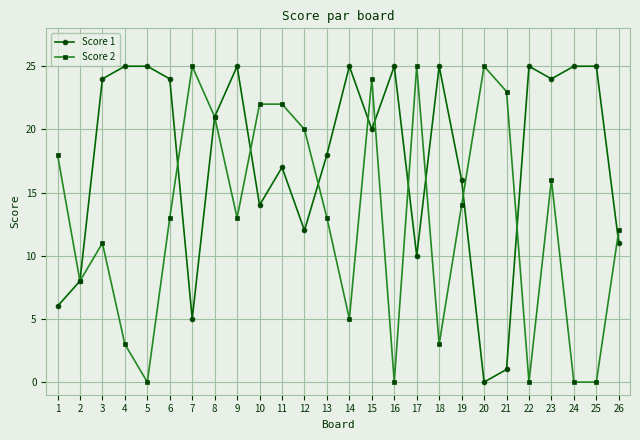

List the series in order of their overall mean, highest first.

Score 1, Score 2